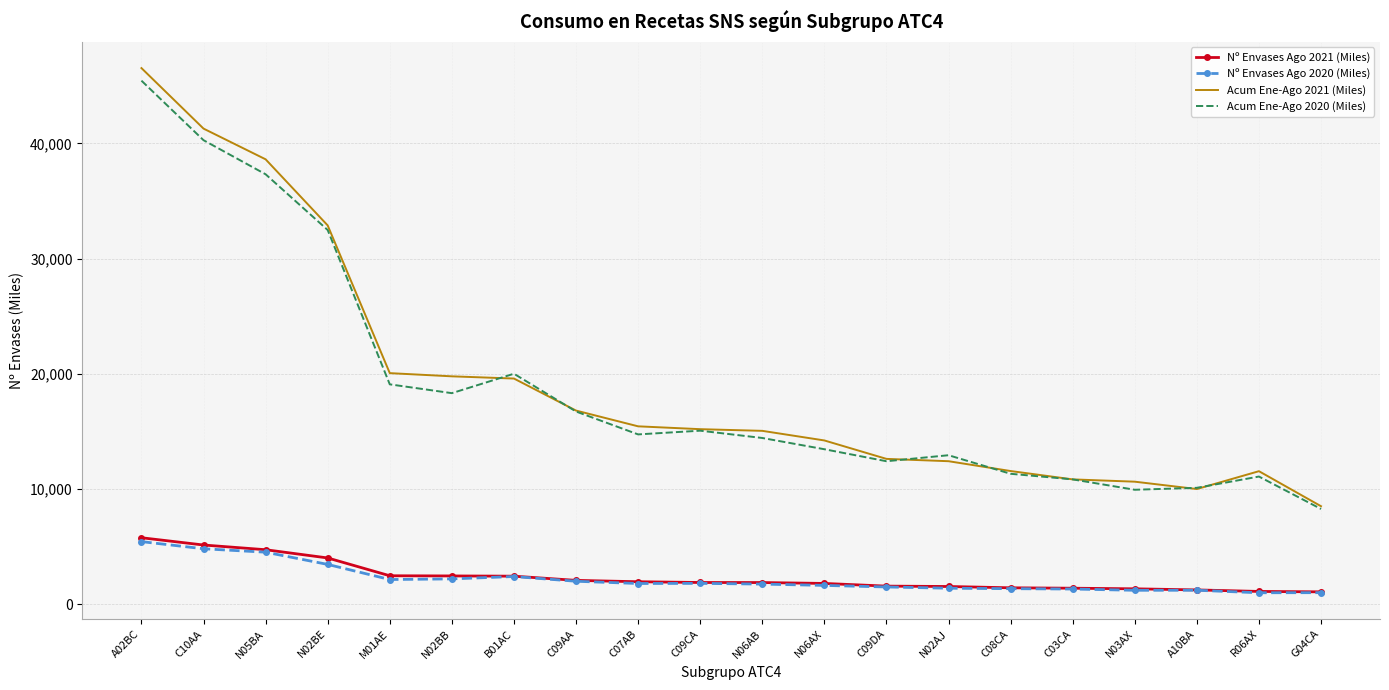

What is the average value of the Acum Ene-Ago 2021 (Miles) series?

19173.2